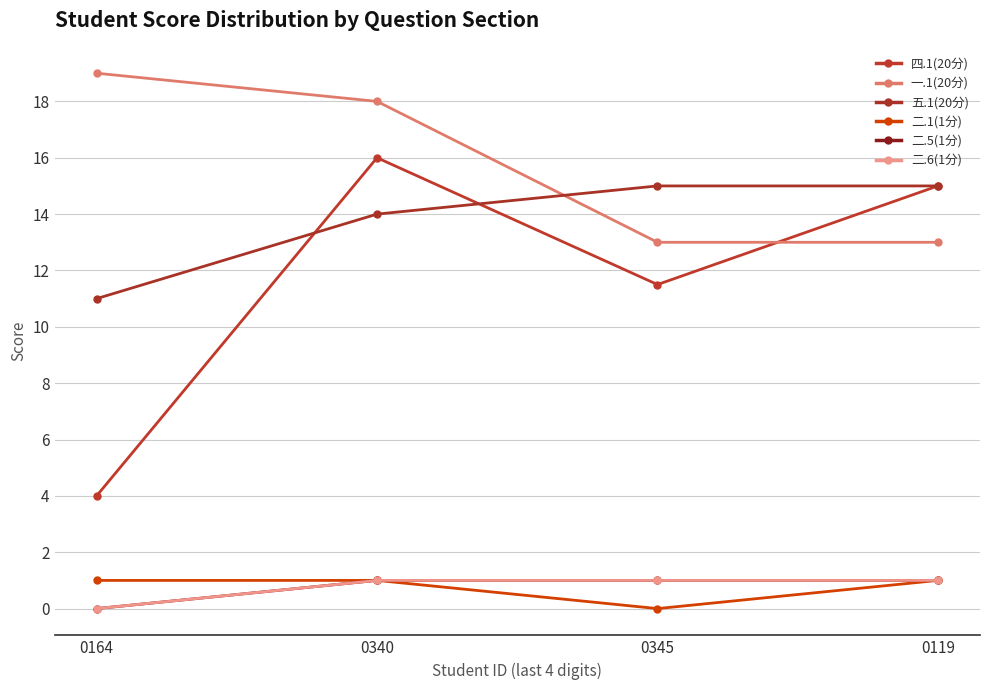

Between 0345 and 0340, which is larger?

0340